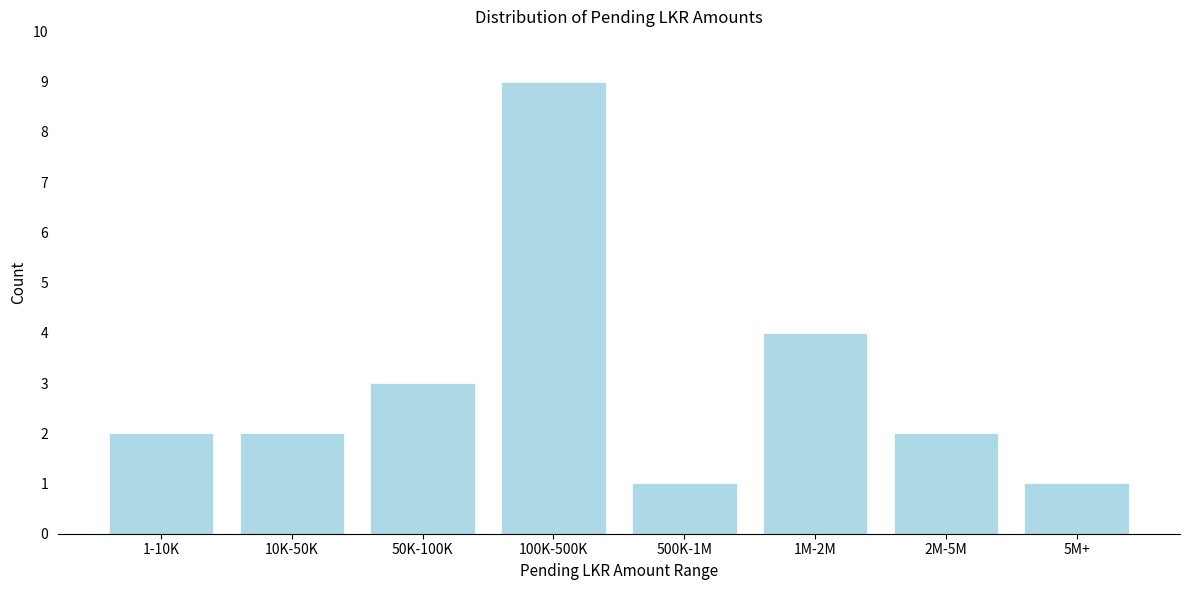

Reading right to left, what are all the values shown in this chart?

1	2	4	1	9	3	2	2